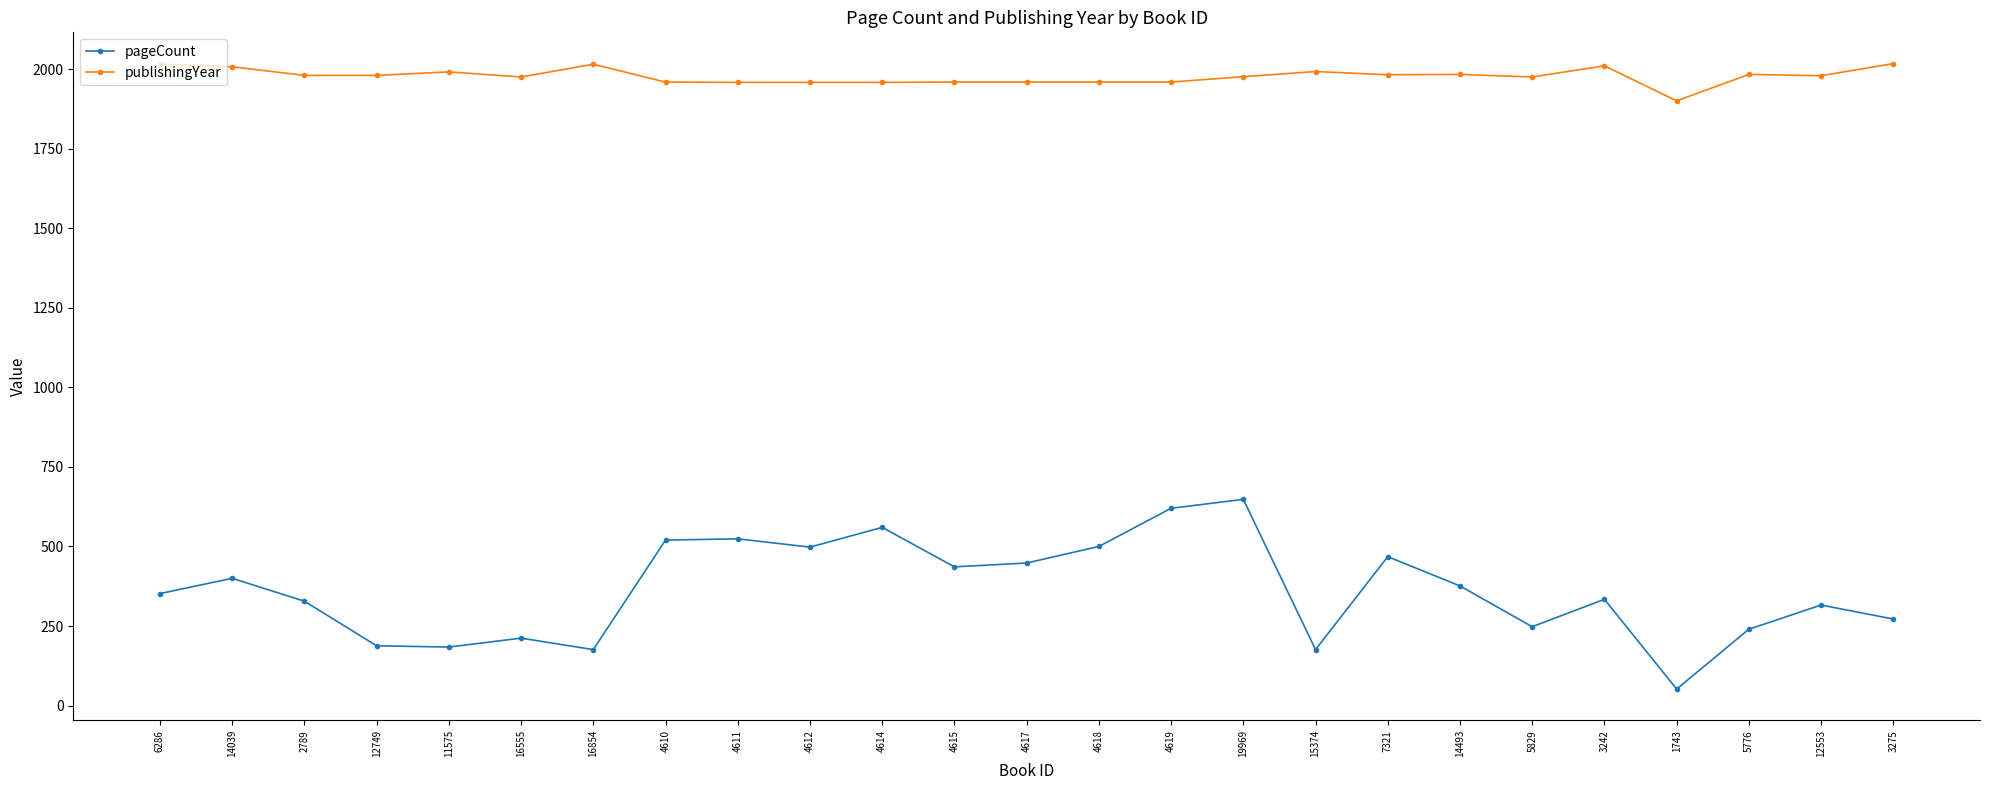

At which label does publishingYear reach its minimum?

1743